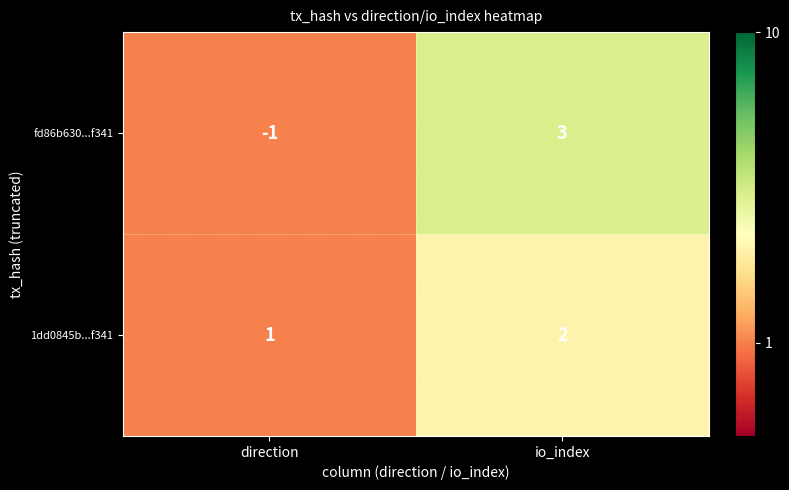

How many series are shown in this chart?

2